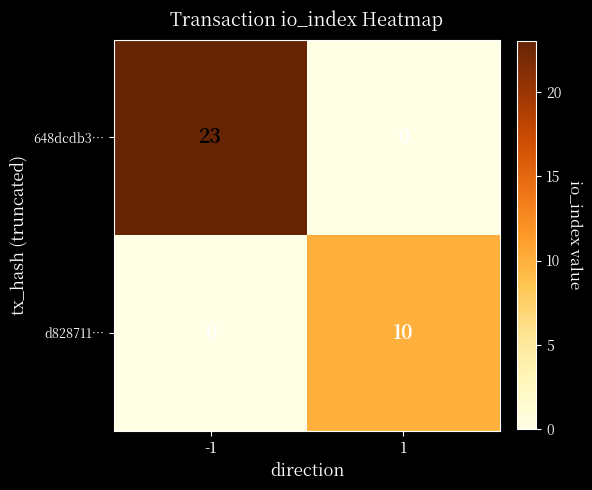

Read the 648dcdb3… value at -1, to the nearest 10.

20